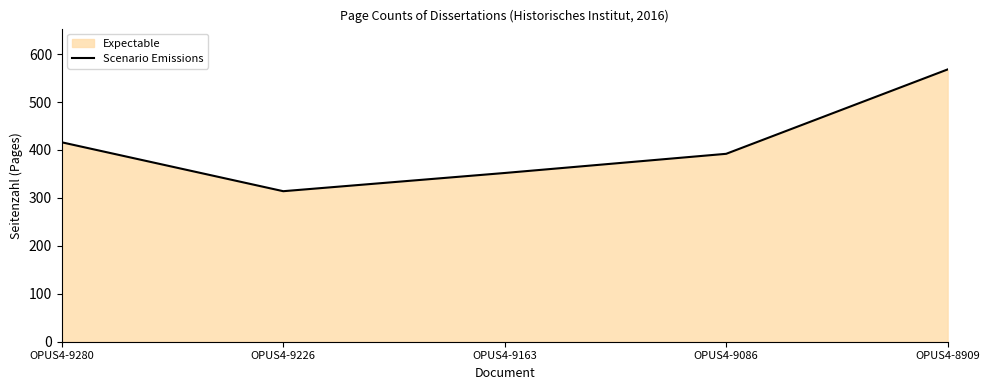

List the labels in order of value, largest first.

OPUS4-8909, OPUS4-9280, OPUS4-9086, OPUS4-9163, OPUS4-9226